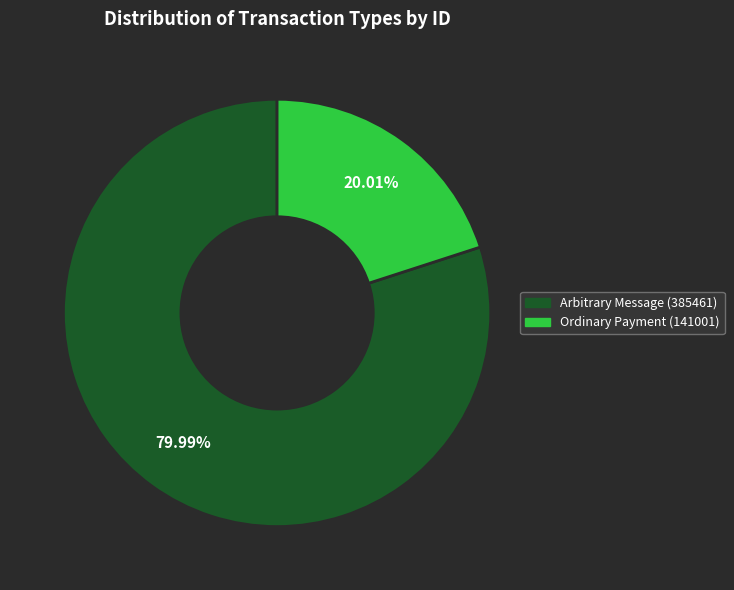

Approximately how many times larger is the value at Arbitrary Message (385461) compared to Ordinary Payment (141001)?

4.0